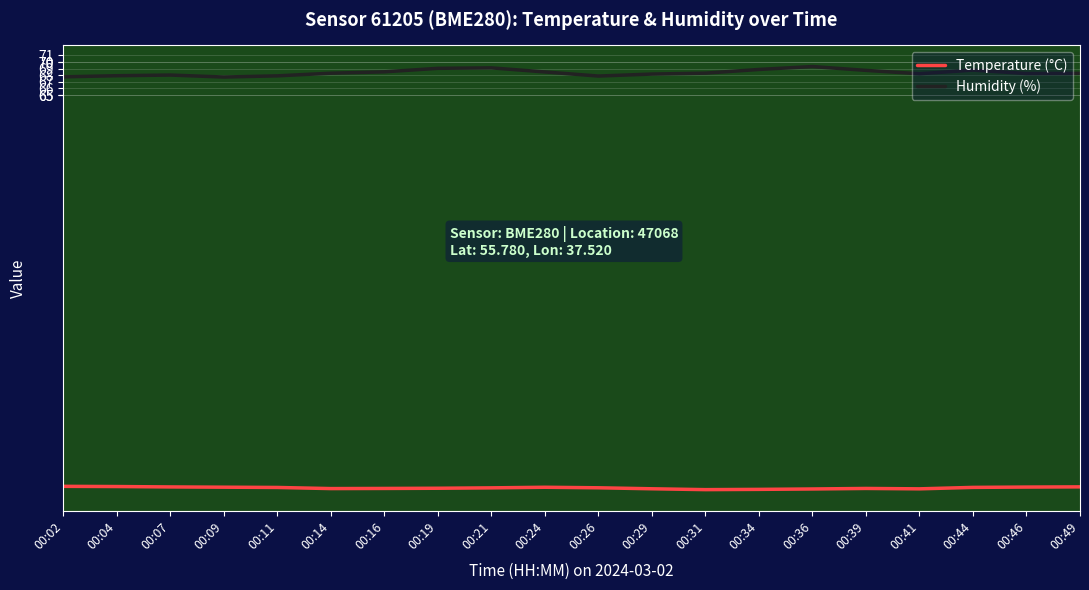

True or false: Temperature (°C) and Humidity (%) cross at least once.

False